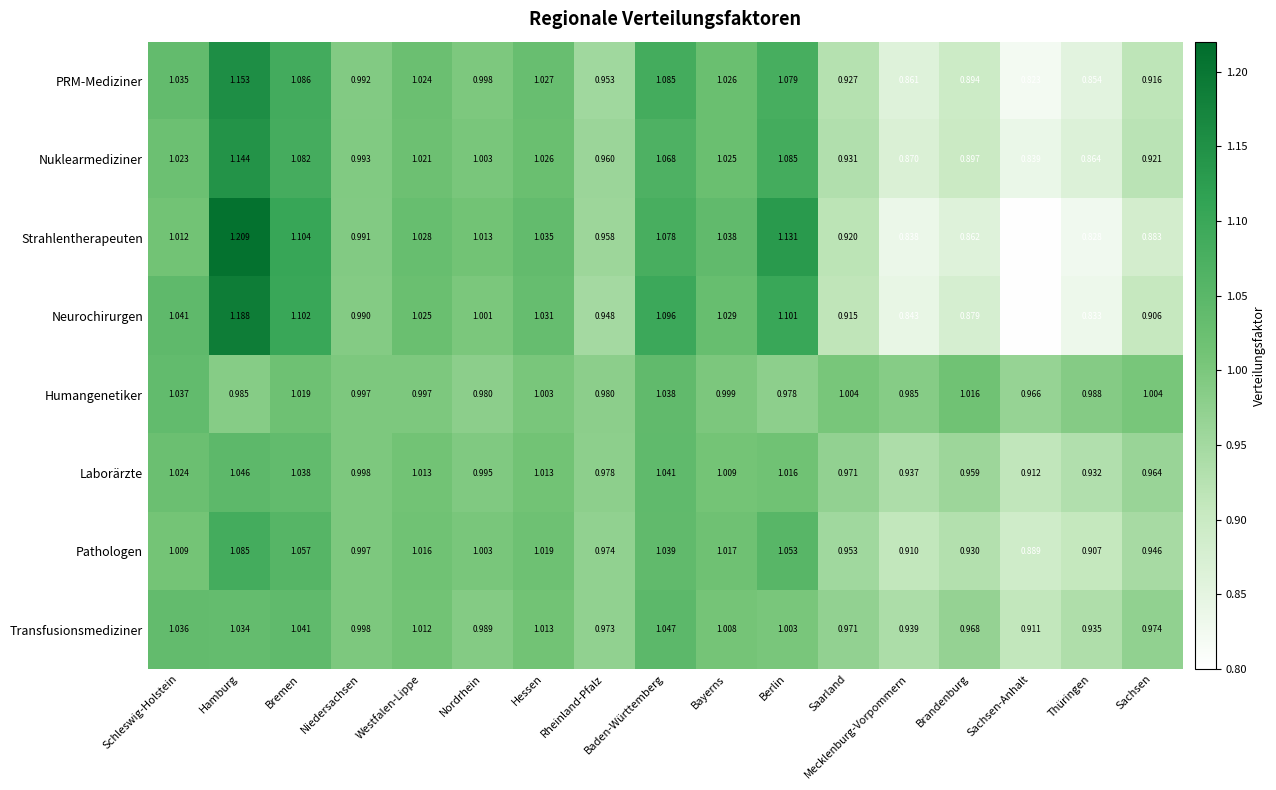

Where is PRM-Mediziner nearest to the value 0?

Sachsen-Anhalt